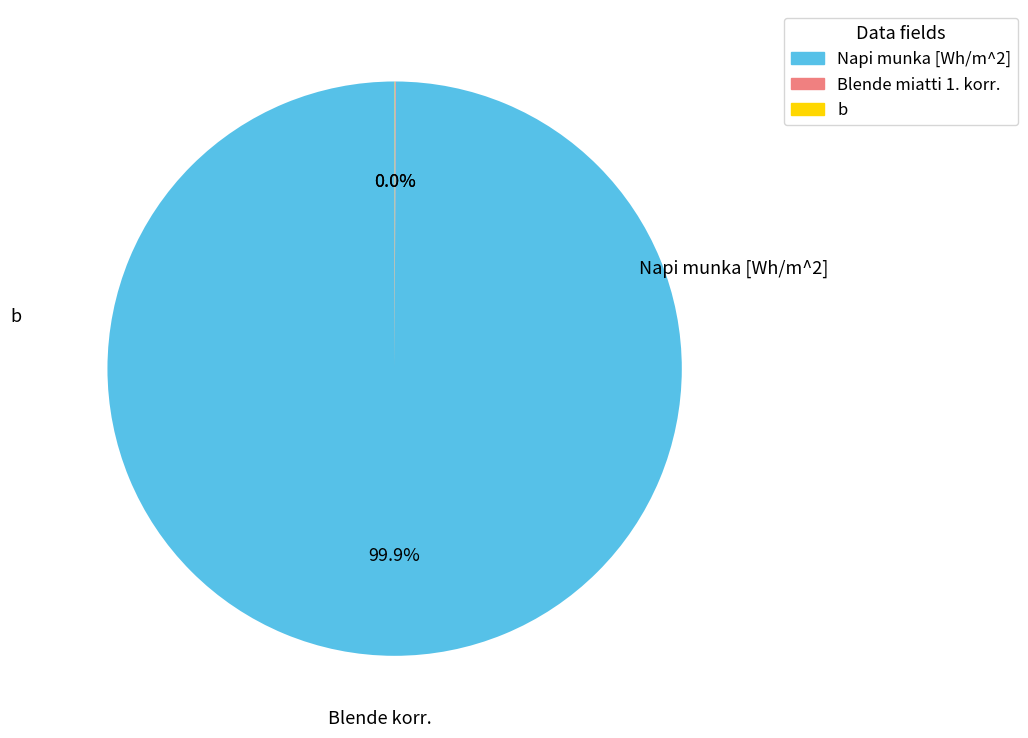

Which slice is the largest?

Napi munka [Wh/m^2]